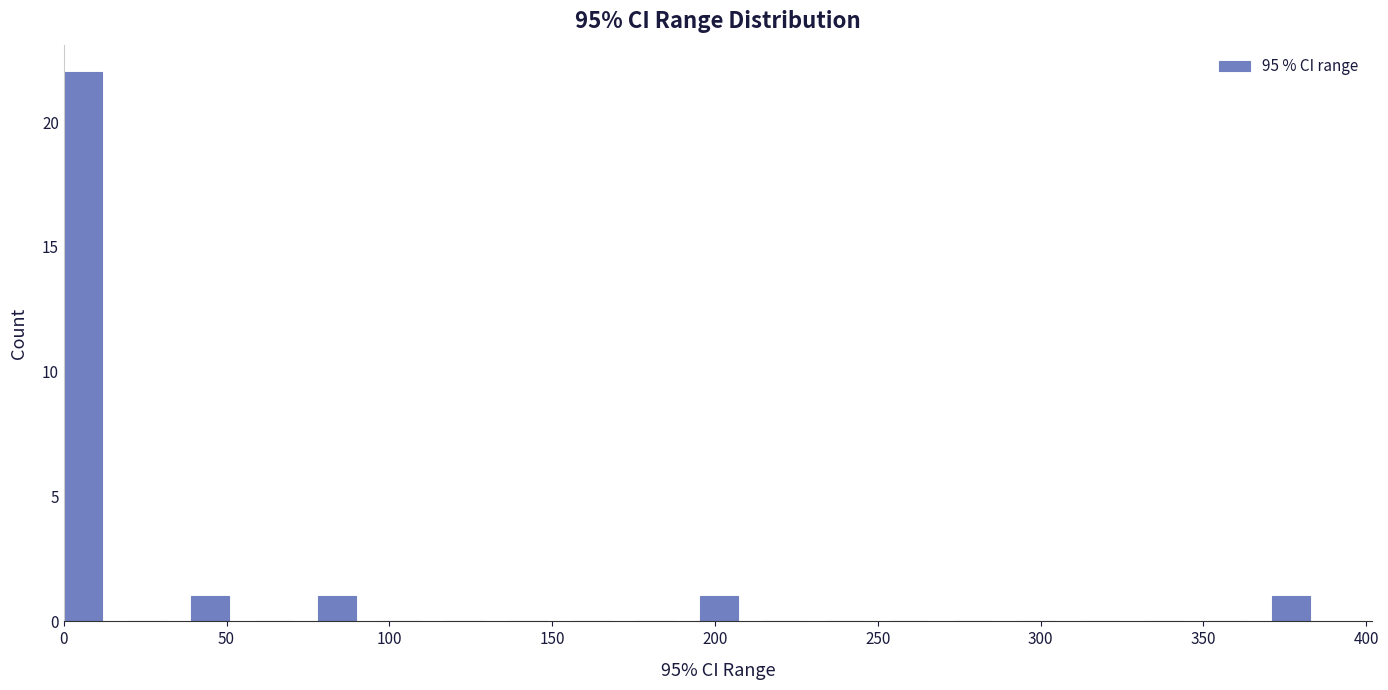

Around what value on the x-axis is the tallest bar? Give the approximate position of its centre, as read against the axis.

5